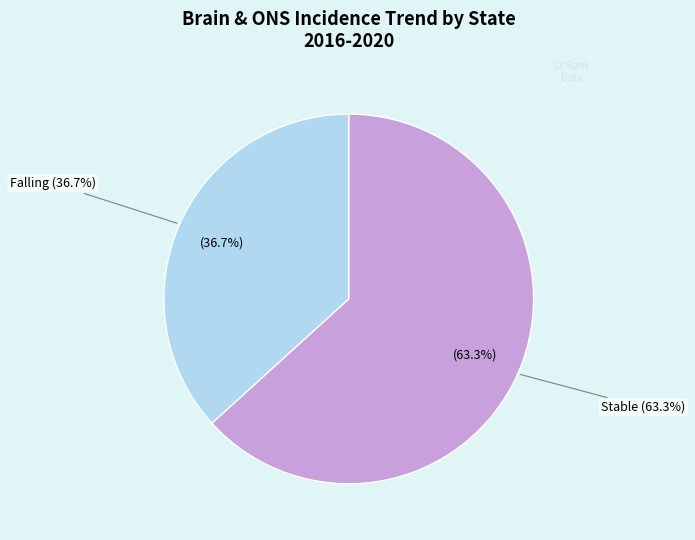

To the nearest percent, what percentage of the pie is stable?

63%